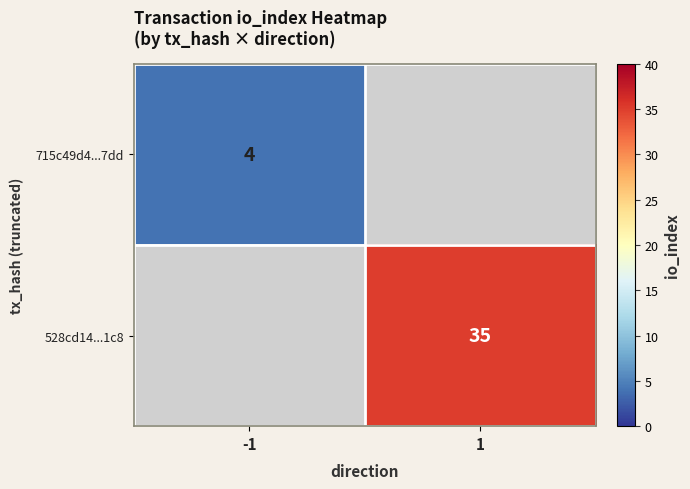

True or false: 715c49d4...7dd has a value of 6 at -1.

False